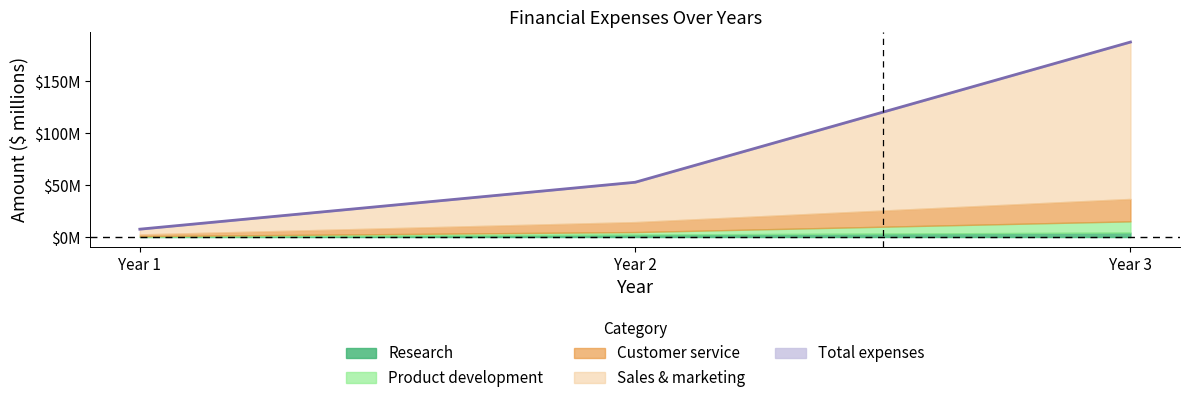

What is the smallest value displayed?

7.6